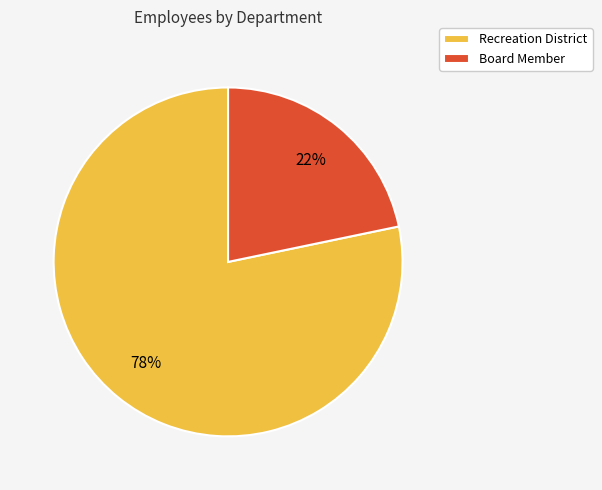

To the nearest percent, what is the combined percentage of Recreation District and Board Member?

100%